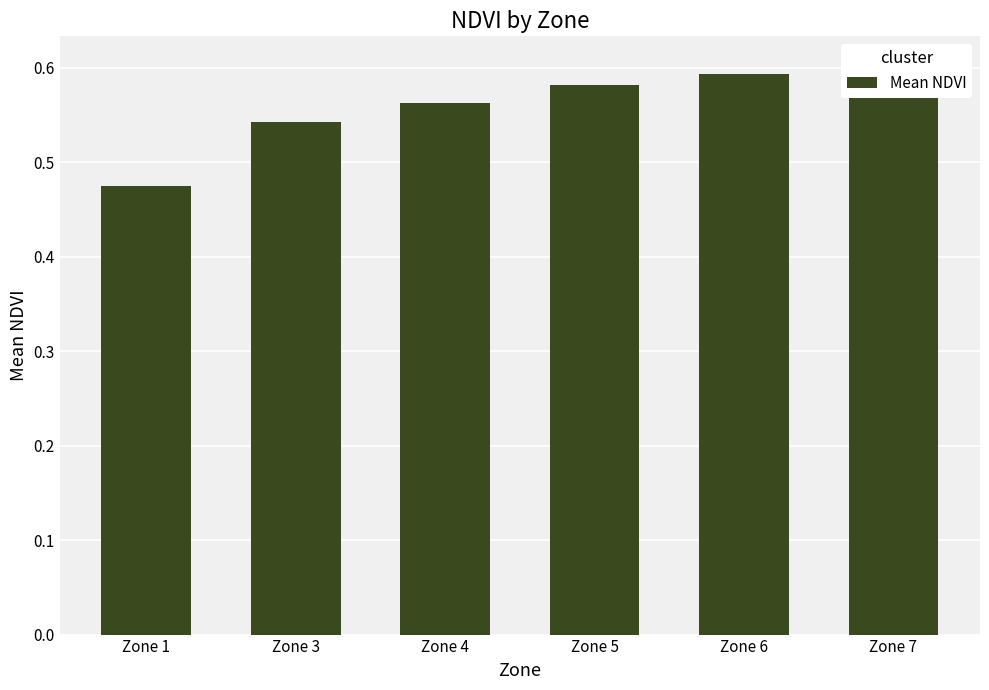

Which has a higher value, Zone 7 or Zone 1?

Zone 7